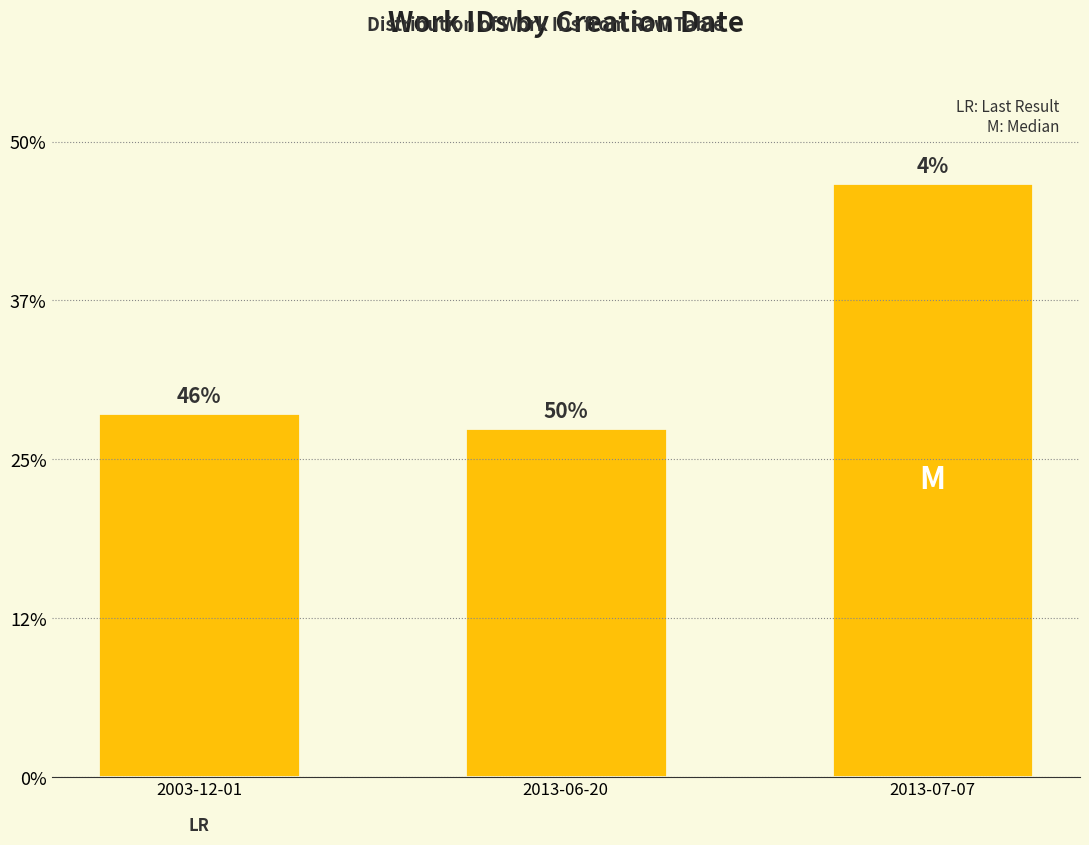

Does the chart contain any negative values?

No